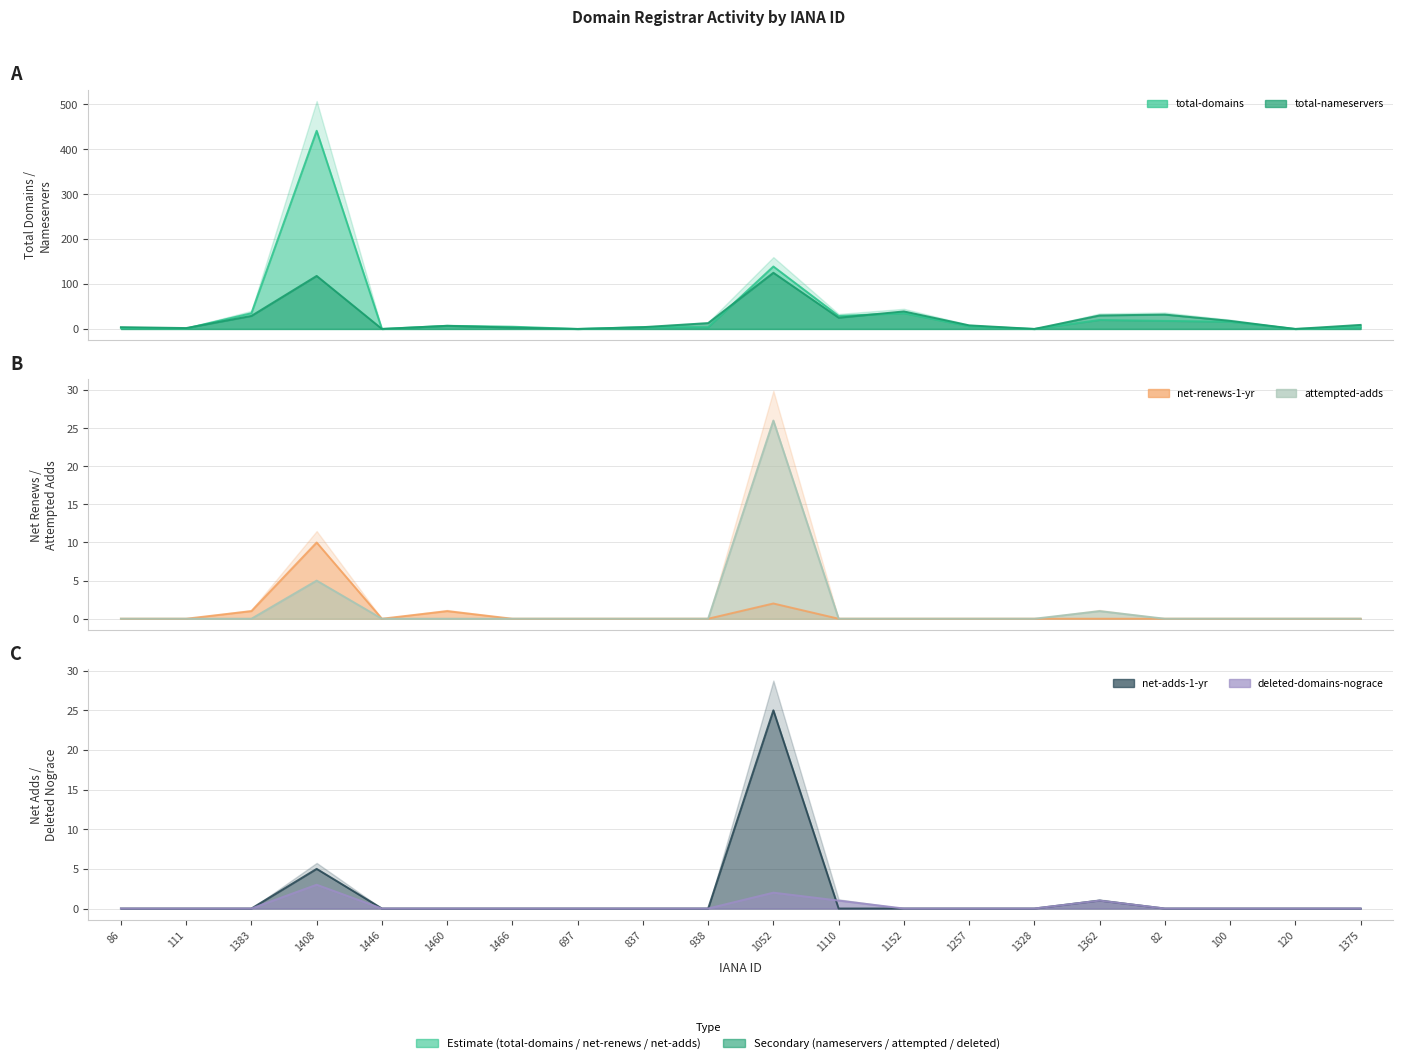

True or false: attempted-adds has more than 0 points higher than both neighbors.

True